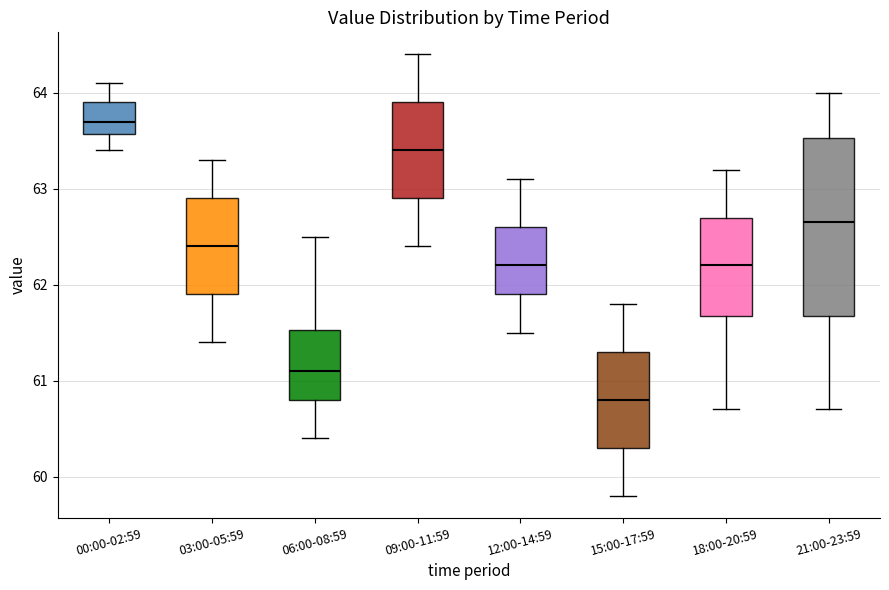

Which box is the tallest, from its lower edge to its upper edge?

21:00-23:59